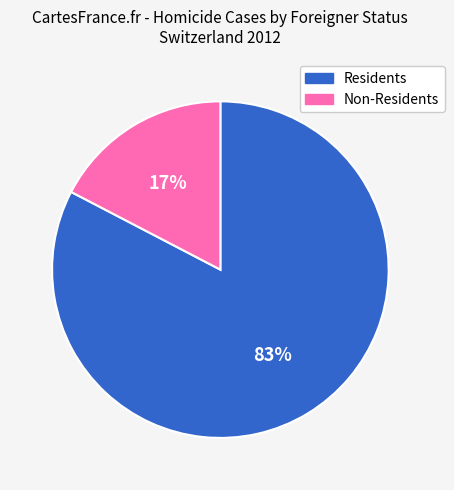

To the nearest percent, what is the average slice percentage?

50%